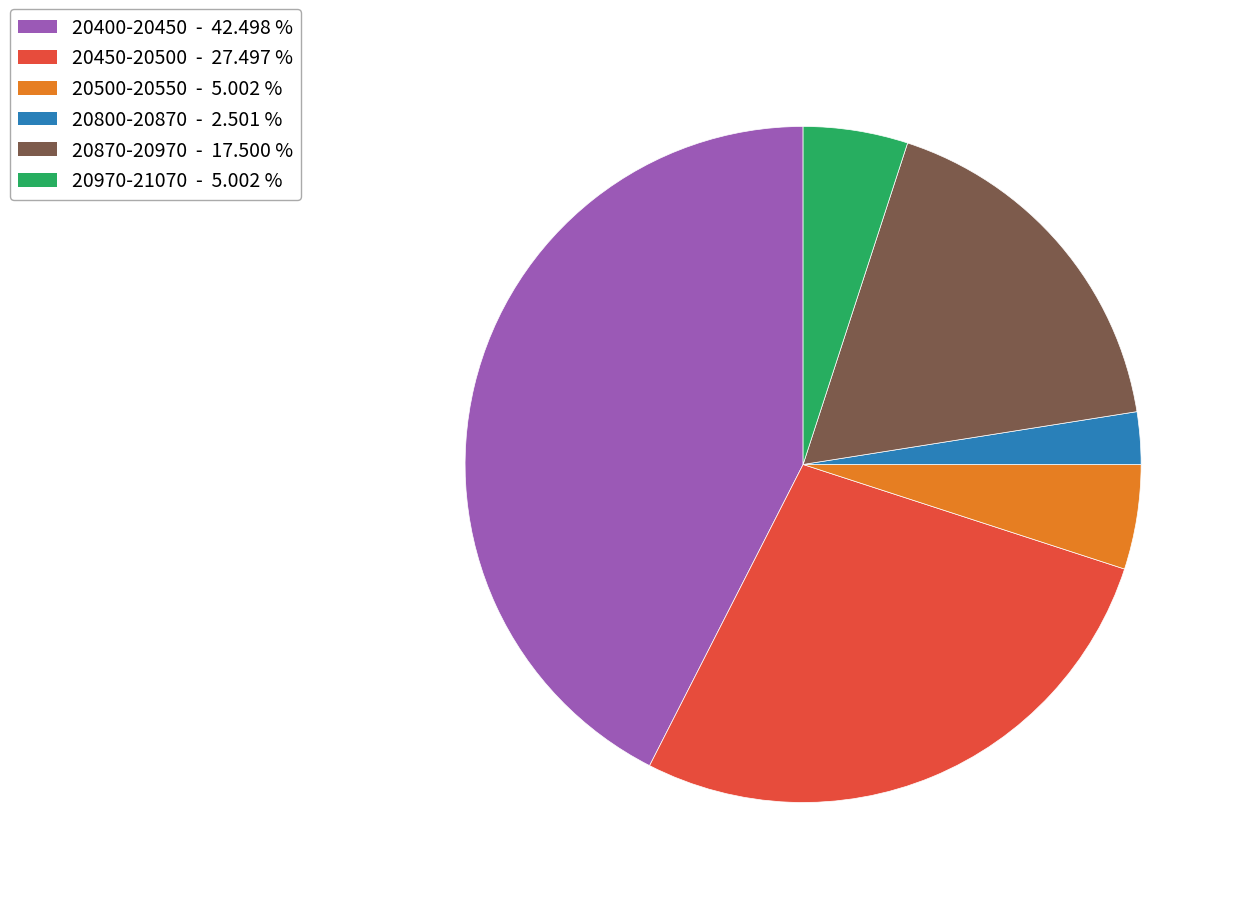

Do 20800-20870 - 2.501 % and 20870-20970 - 17.500 % together represent more than half of the pie?

No